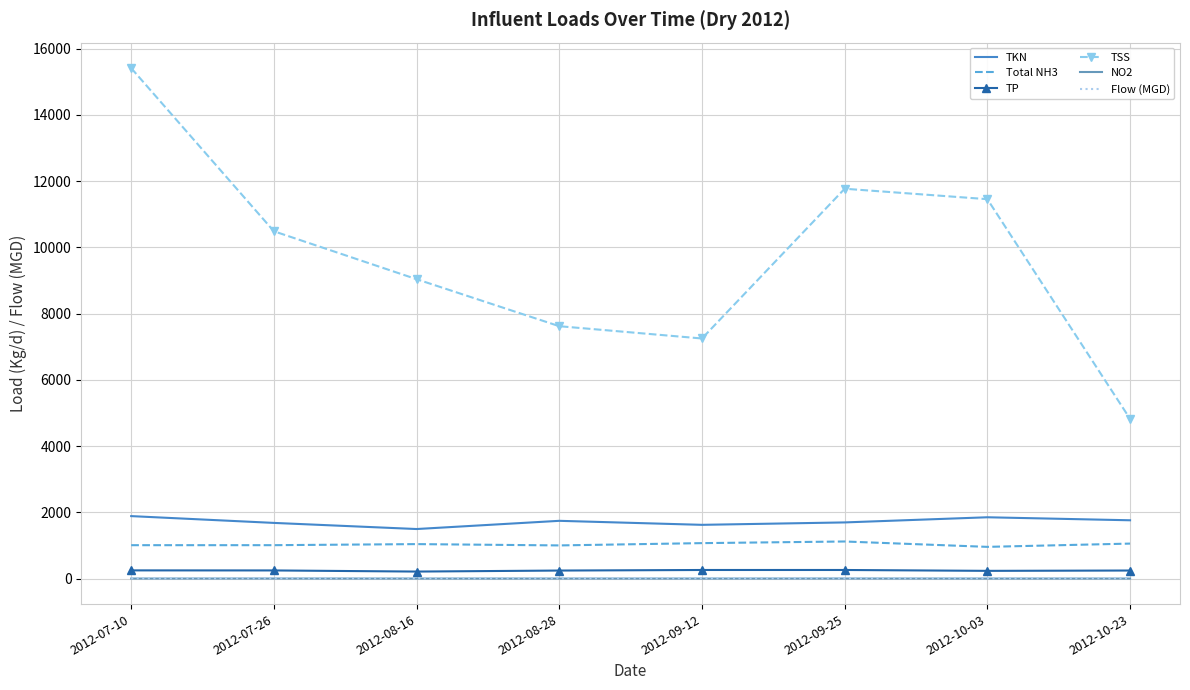

What is the minimum value for TSS?

4821.3